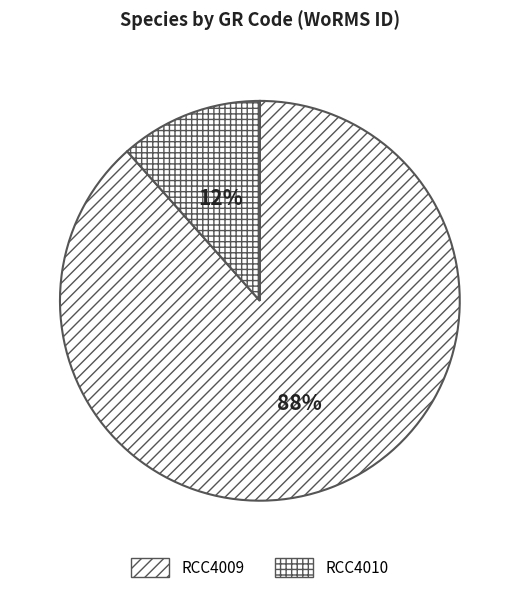

True or false: RCC4009 accounts for 74% of the total.

False